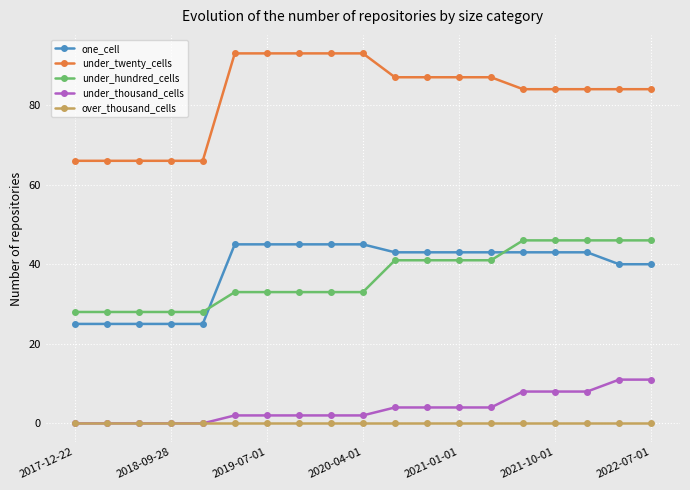

What is the difference between the second highest and minimum values in the under_thousand_cells series?

11